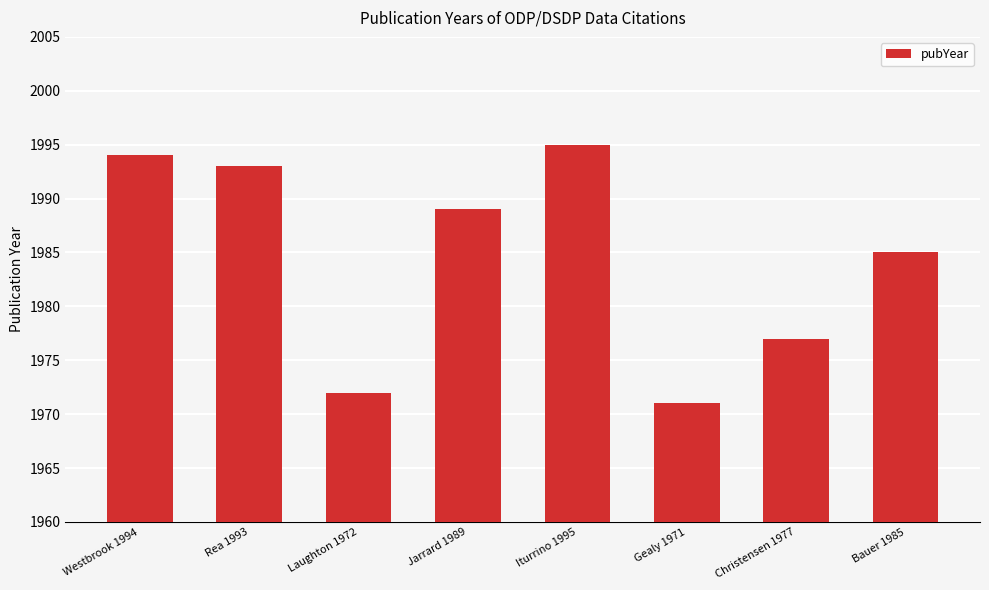

Is it true that the value at Christensen 1977 is 1977?

True